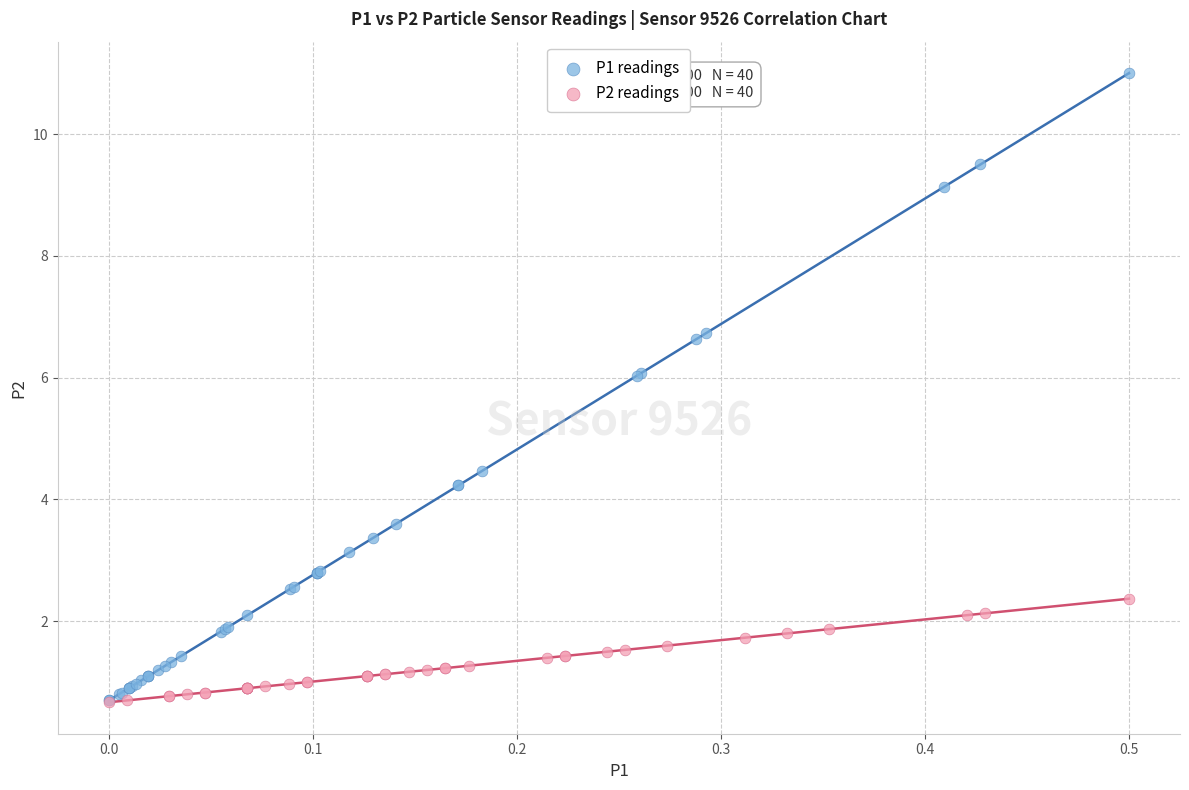

Which series contains the highest Y value?

P1 readings